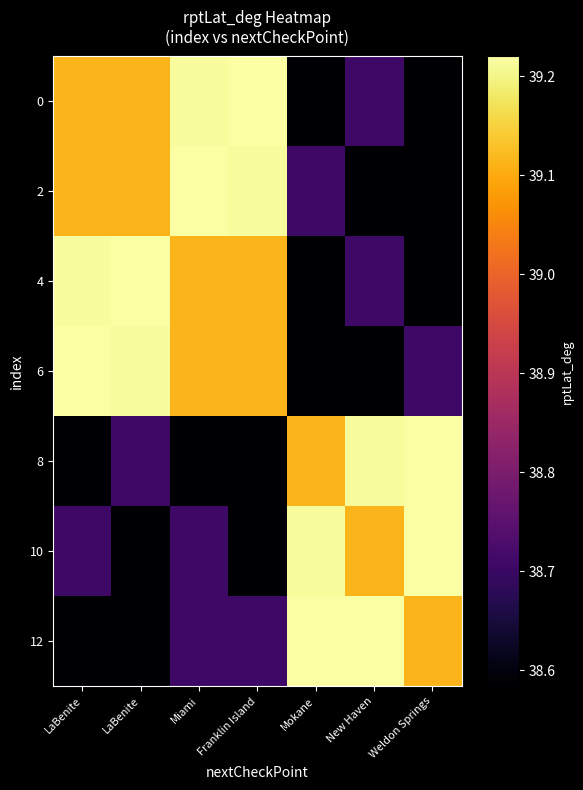

Reading left to right, transcribe all the data shown in this chart.

0: LaBenite=39.1	LaBenite=39.1	Miami=39.2	Franklin Island=39.2	Mokane=38.6	New Haven=38.7	Weldon Springs=38.6
2: LaBenite=39.1	LaBenite=39.1	Miami=39.2	Franklin Island=39.2	Mokane=38.7	New Haven=38.6	Weldon Springs=38.6
4: LaBenite=39.2	LaBenite=39.2	Miami=39.1	Franklin Island=39.1	Mokane=38.6	New Haven=38.7	Weldon Springs=38.6
6: LaBenite=39.2	LaBenite=39.2	Miami=39.1	Franklin Island=39.1	Mokane=38.6	New Haven=38.6	Weldon Springs=38.7
8: LaBenite=38.6	LaBenite=38.7	Miami=38.6	Franklin Island=38.6	Mokane=39.1	New Haven=39.2	Weldon Springs=39.2
10: LaBenite=38.7	LaBenite=38.6	Miami=38.7	Franklin Island=38.6	Mokane=39.2	New Haven=39.1	Weldon Springs=39.2
12: LaBenite=38.6	LaBenite=38.6	Miami=38.7	Franklin Island=38.7	Mokane=39.2	New Haven=39.2	Weldon Springs=39.1